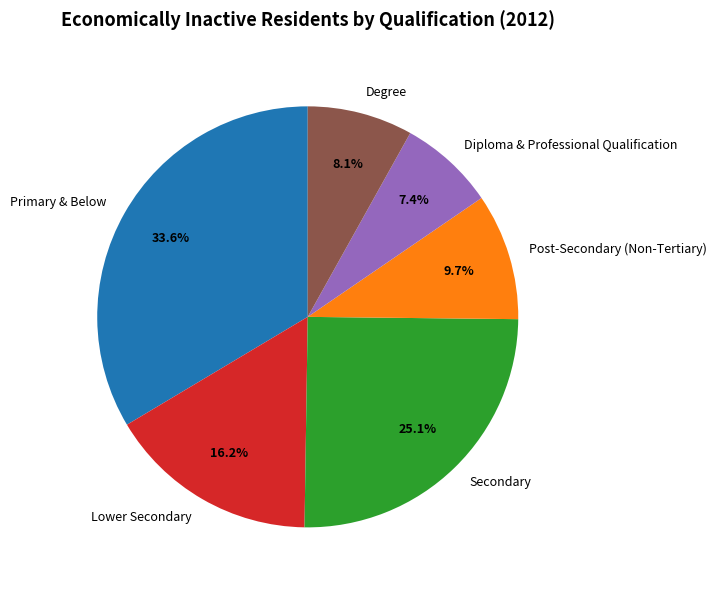

Does Primary & Below account for over 50% of the chart?

No